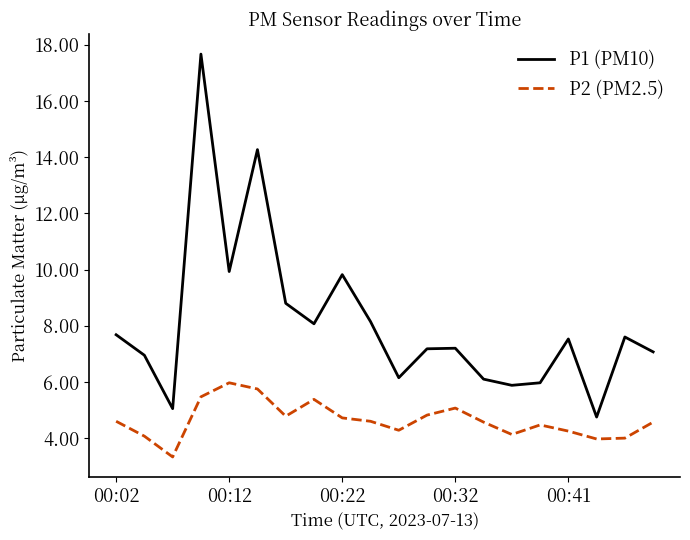

What is the maximum value shown in the chart?

17.7